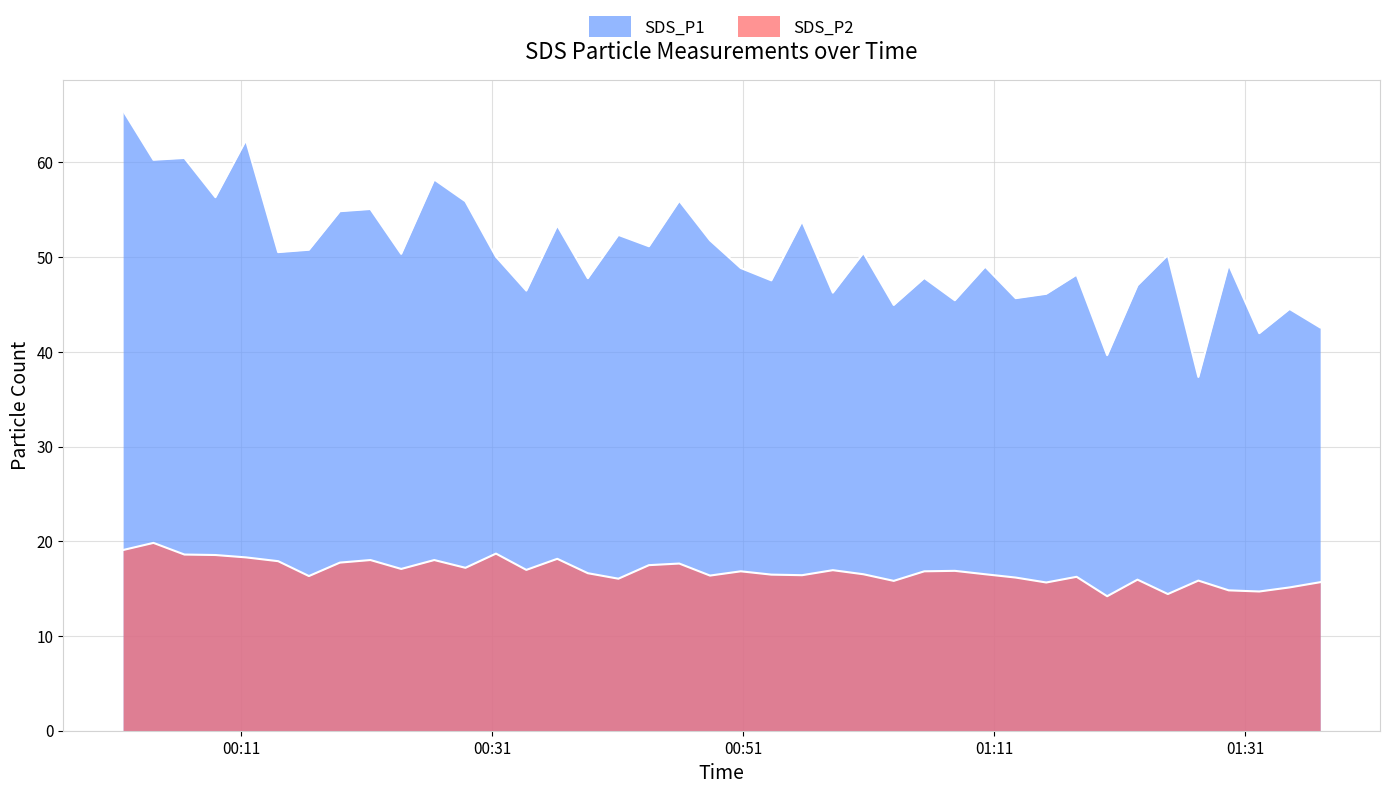

What is the difference between the maximum and minimum values in the SDS_P1 series?

28.1